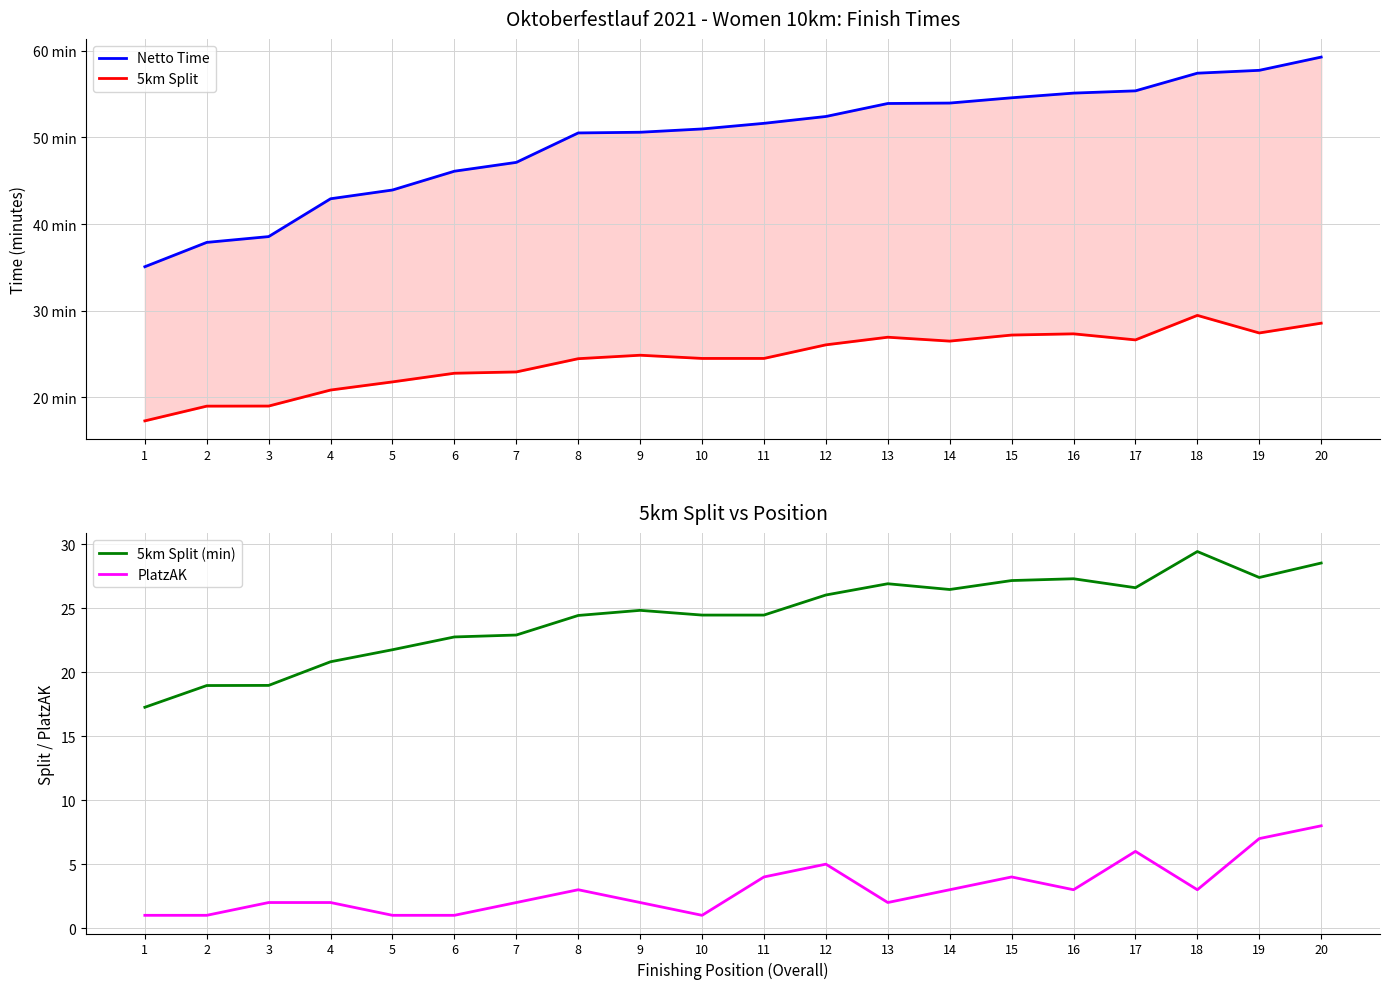

What is the approximate value of 5km Split (min) at 8?

24.4